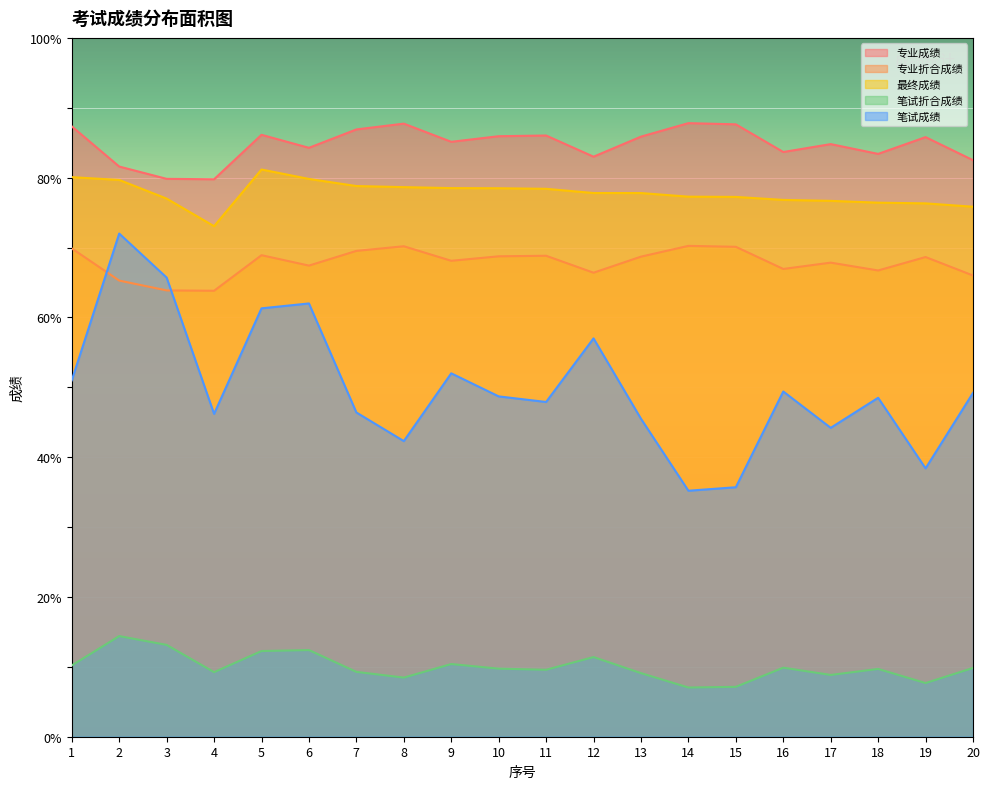

Where is the first local maximum for 笔试成绩?

2